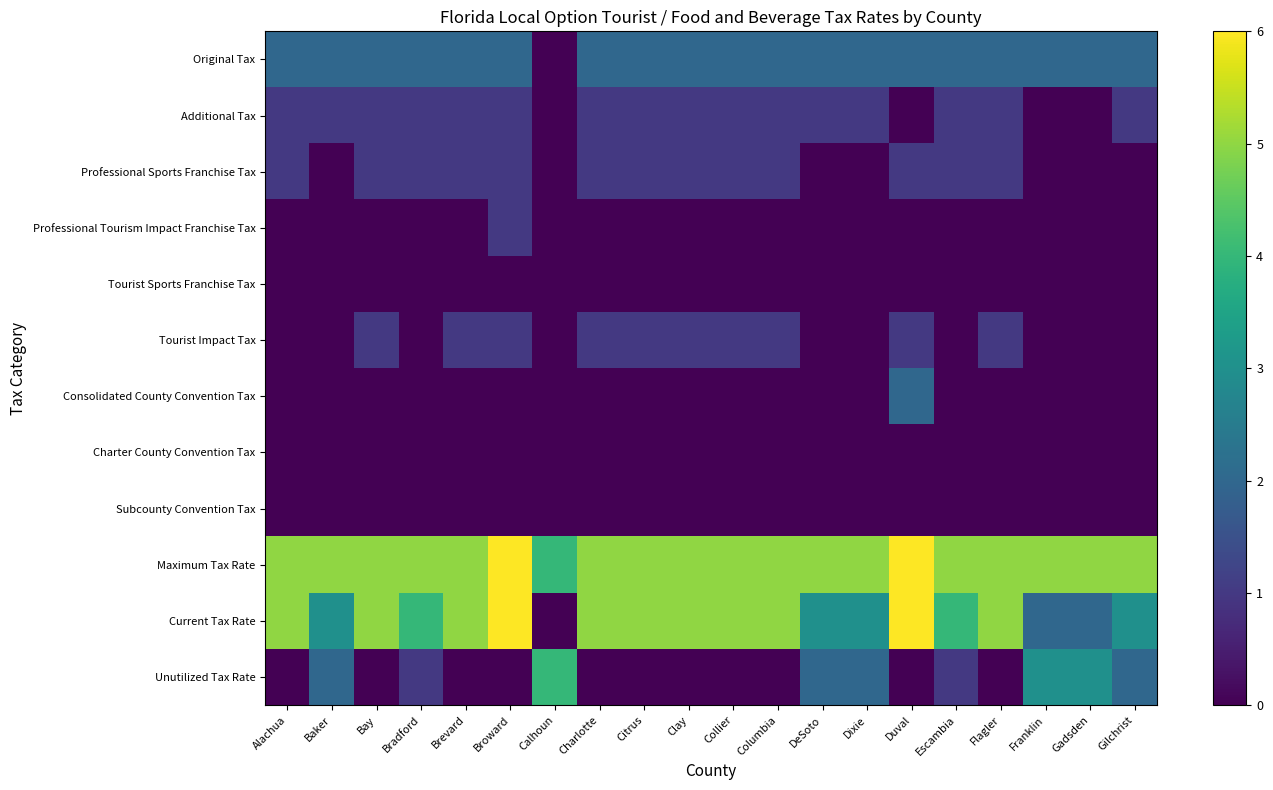

Rank the series by their maximum value, from lowest to highest.

Tourist Sports Franchise Tax, Charter County Convention Tax, Subcounty Convention Tax, Additional Tax, Professional Sports Franchise Tax, Professional Tourism Impact Franchise Tax, Tourist Impact Tax, Original Tax, Consolidated County Convention Tax, Unutilized Tax Rate, Maximum Tax Rate, Current Tax Rate